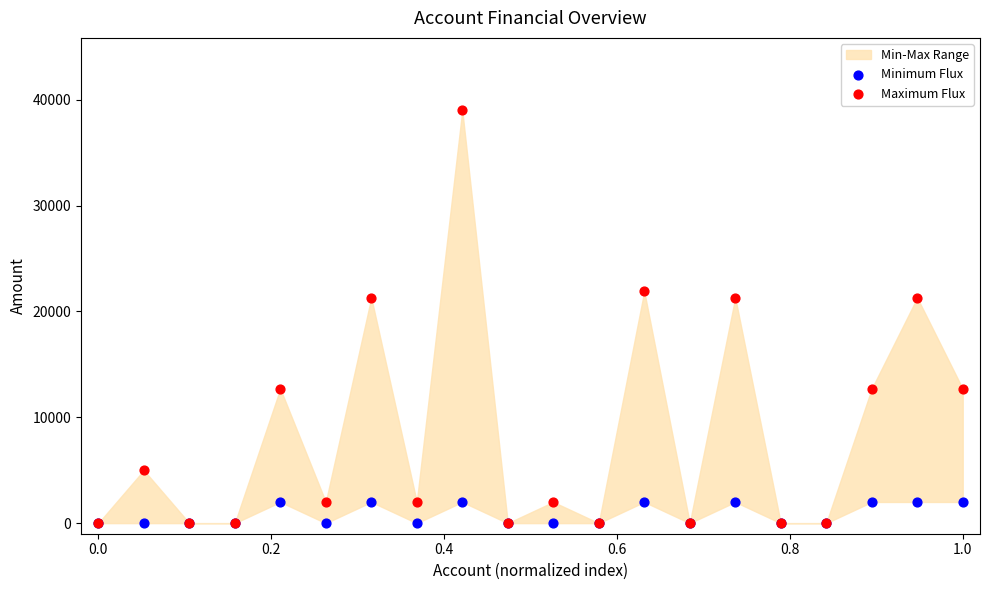

Which series contains the lowest Y value?

Minimum Flux